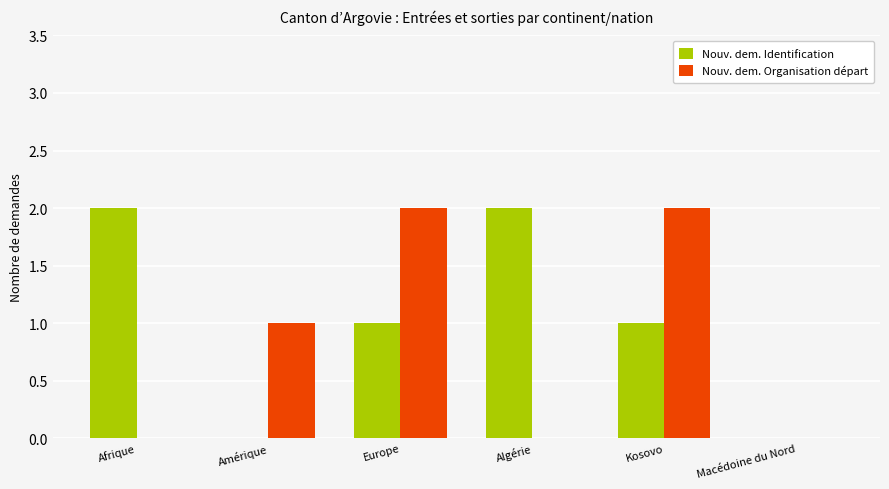

Does the chart contain stacked bars?

No